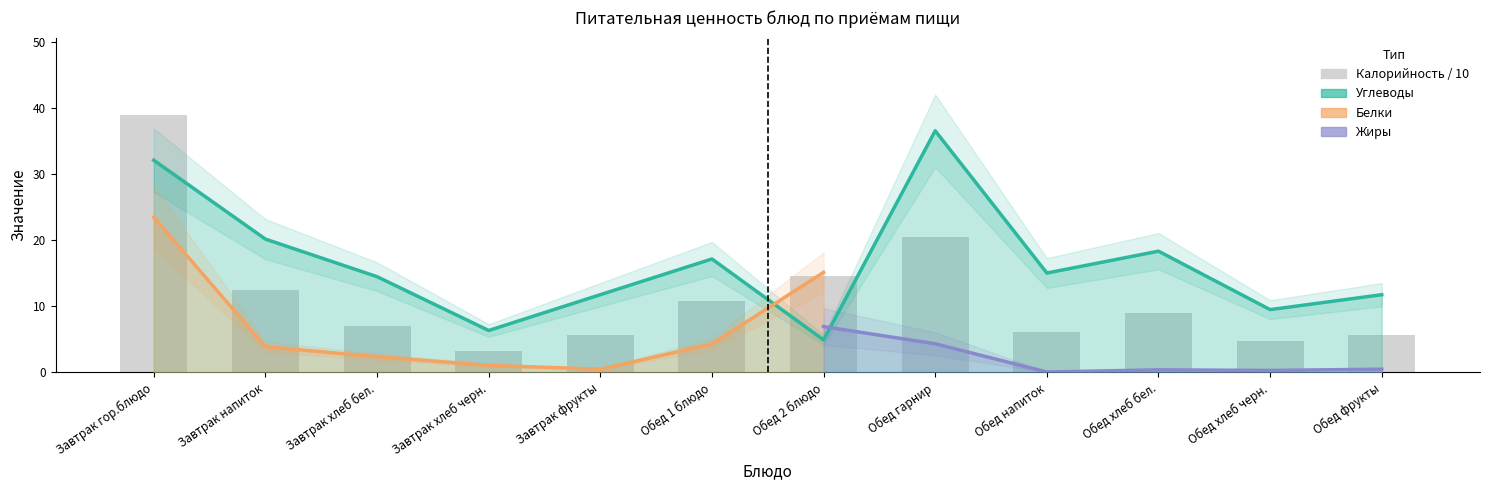

At which label does Углеводы first exceed 15?

Завтрак гор.блюдо